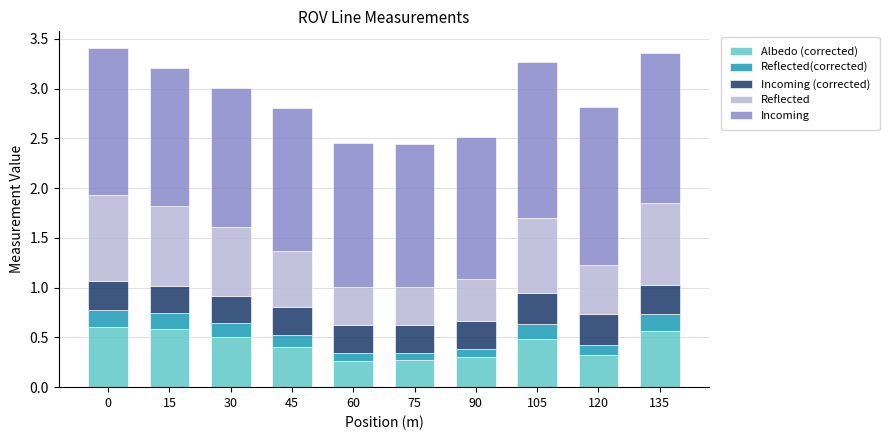

Count the Albedo (corrected) values in the range 0 to 1.

10